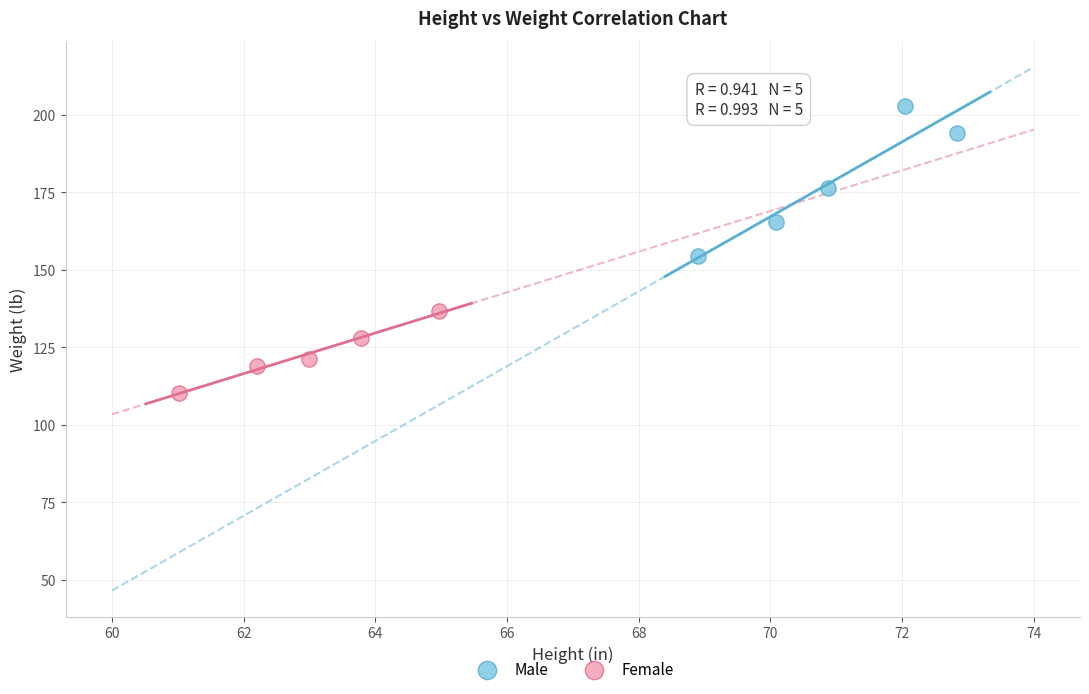

Which series has the largest Y range (max minus min)?

Male